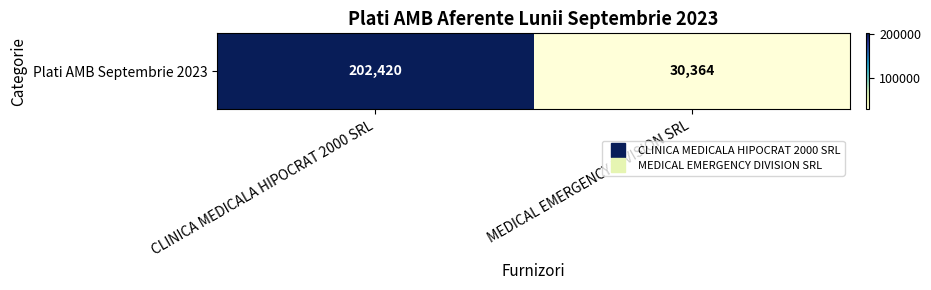

How many values are between 30364 and 202420?

2